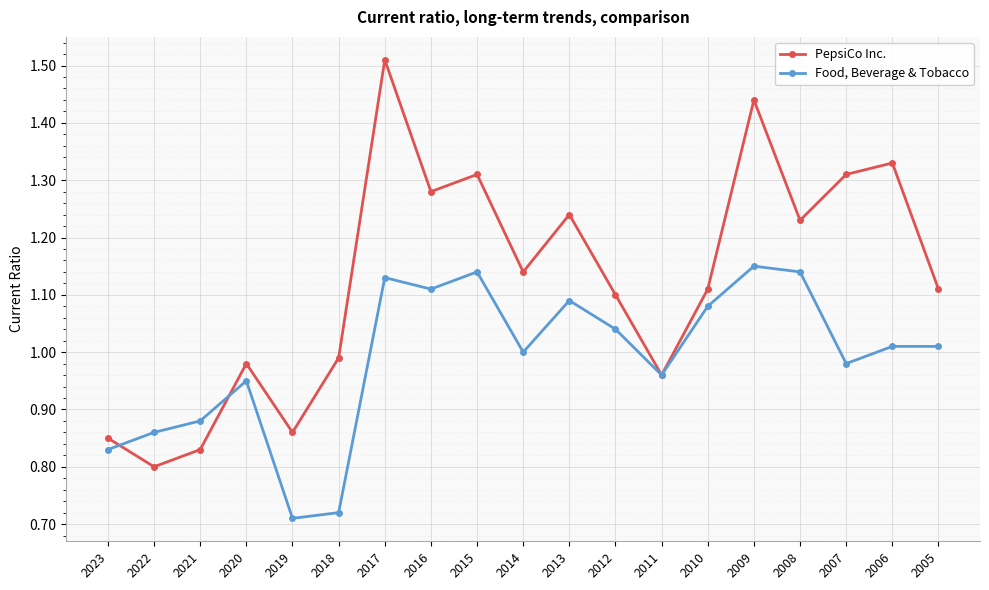

Rank the series at 2017 from highest to lowest value.

PepsiCo Inc., Food, Beverage & Tobacco